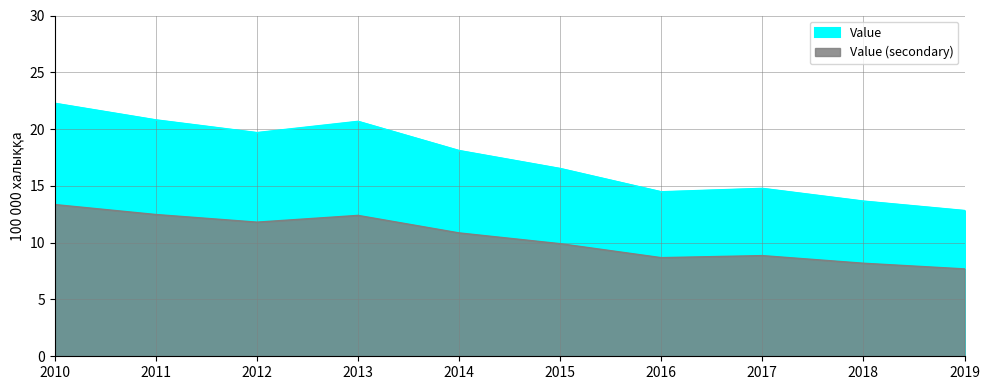

How many lines are shown in the chart?

1